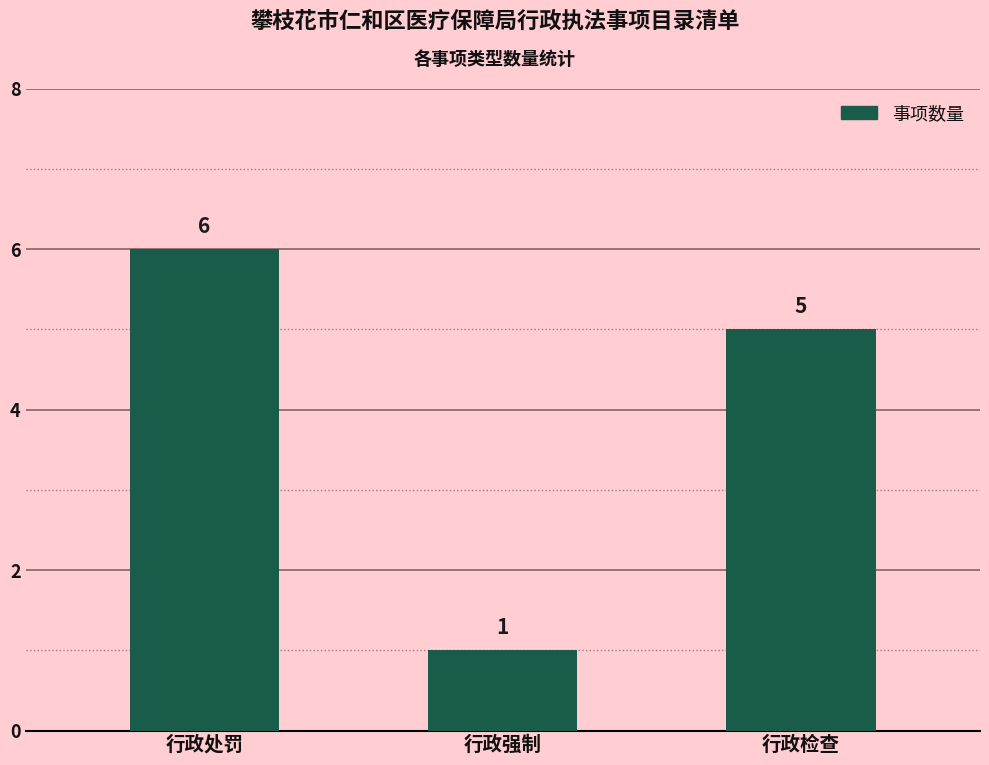

What is the sum of the values at 行政检查 and 行政强制?

6